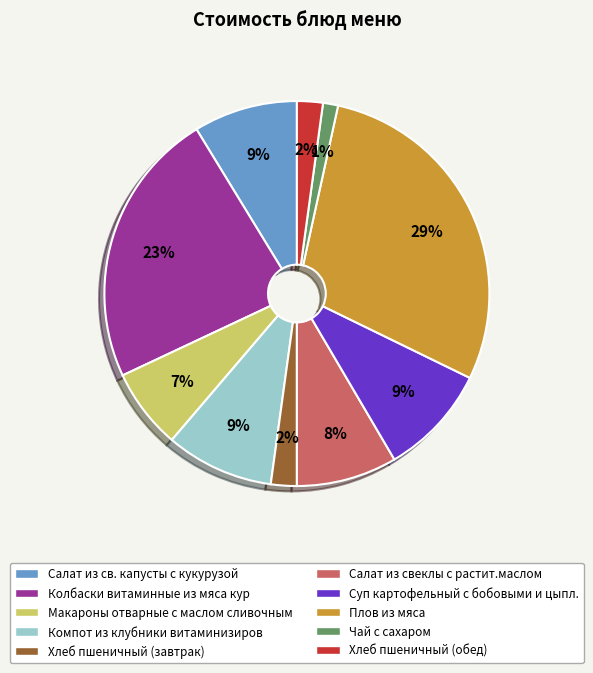

Which slice is the smallest?

Чай с сахаром